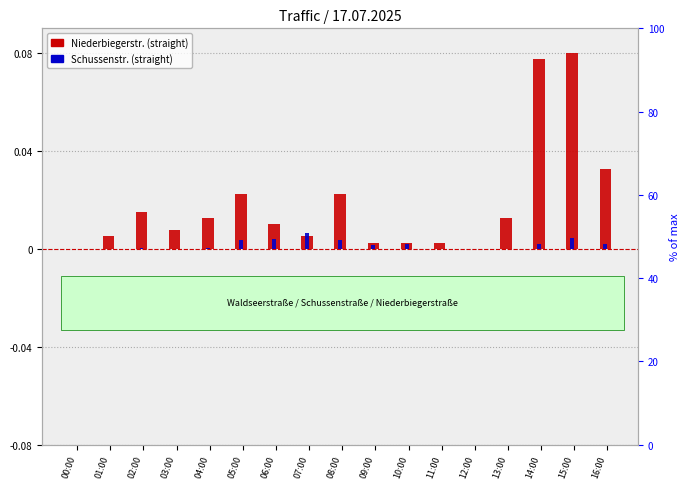

What are all the series names shown in the legend?

Niederbiegerstr. (straight), Schussenstr. (straight)